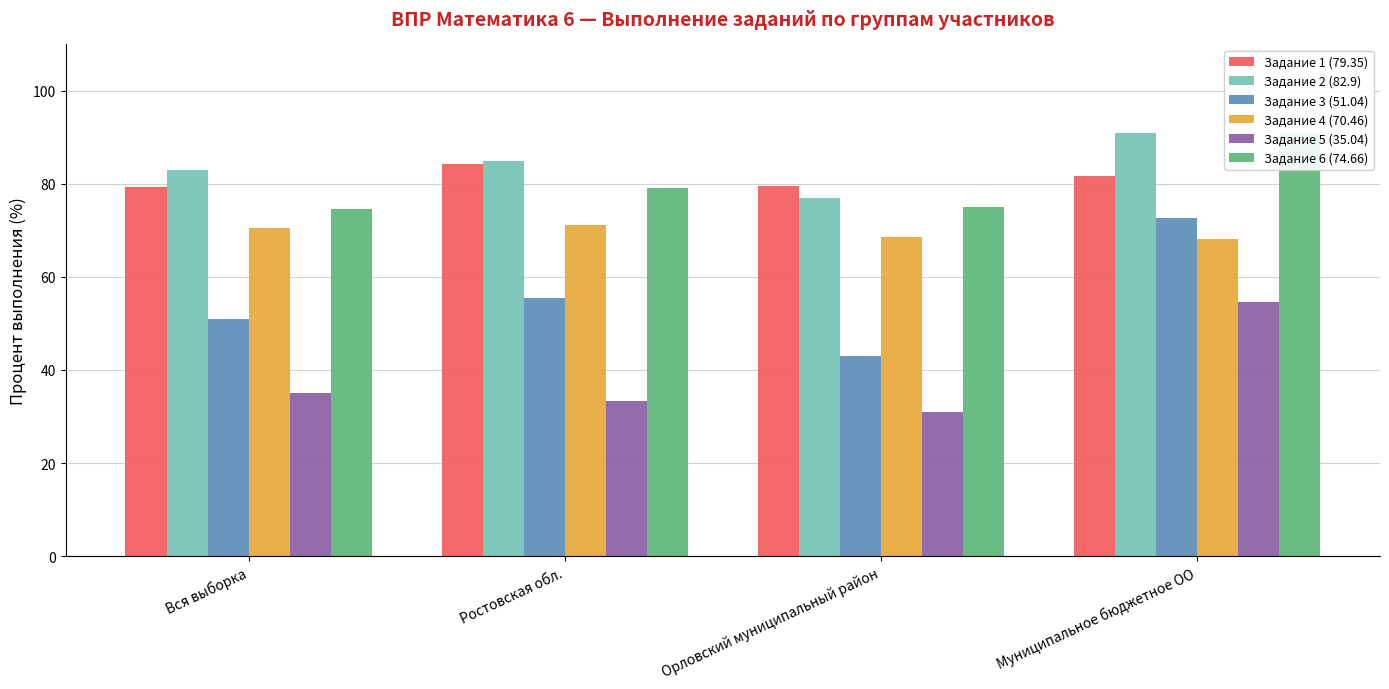

What is the total value across all series at Орловский муниципальный район?

374.3